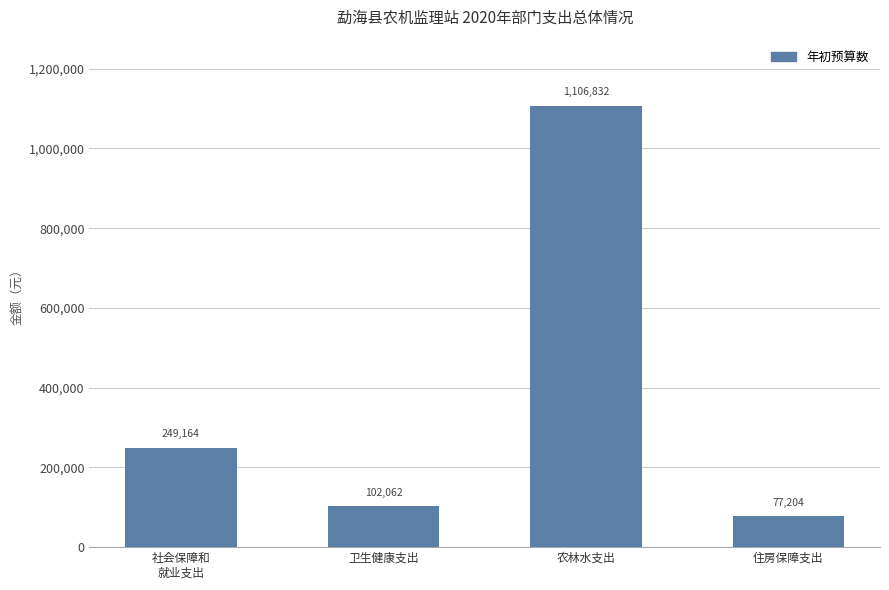

Rank the categories by value from highest to lowest.

农林水支出, 社会保障和
就业支出, 卫生健康支出, 住房保障支出